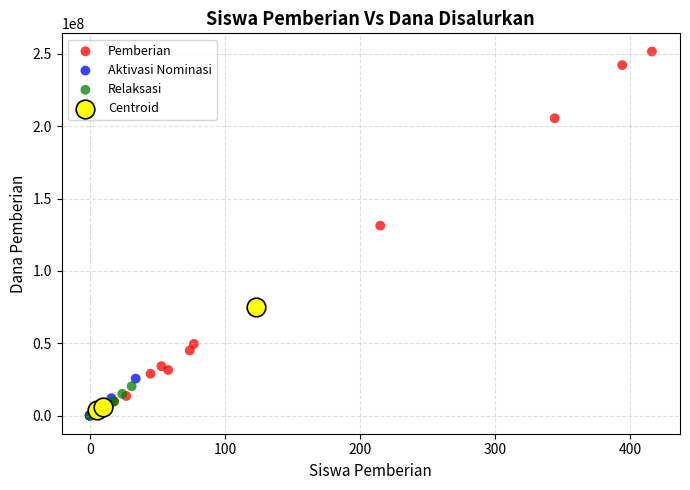

What are all the series names shown in the legend?

Pemberian, Aktivasi Nominasi, Relaksasi, Centroid